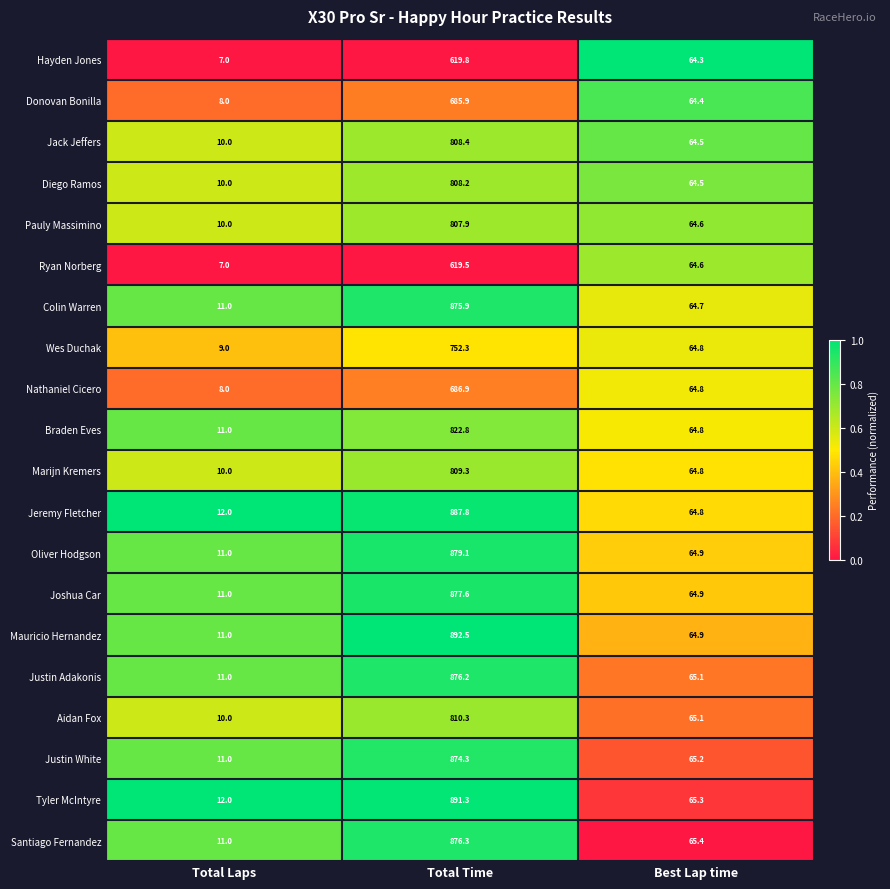

The value of Joshua Car at Total Time is 1320.3. True or false?

False